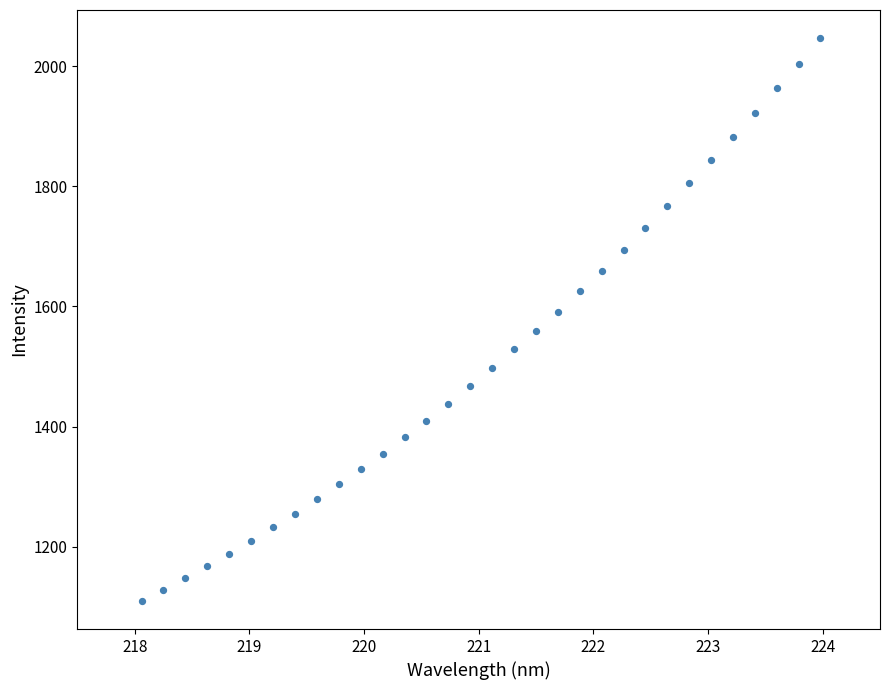

What is the range of Y values (max minus min)?

937.7